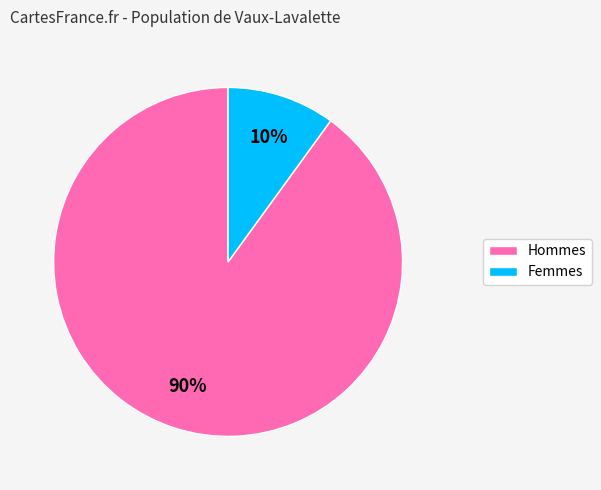

Is there any slice that represents more than half of the pie?

Yes